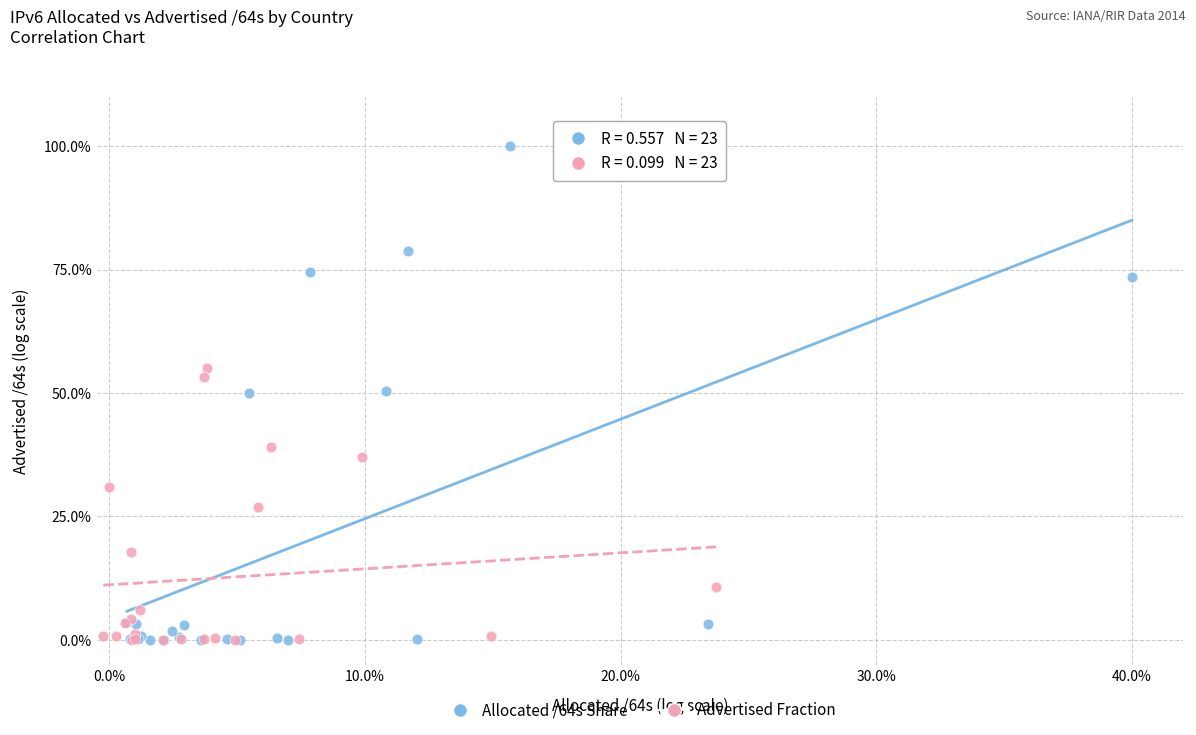

Which series contains the highest Y value?

Allocated /64s Share